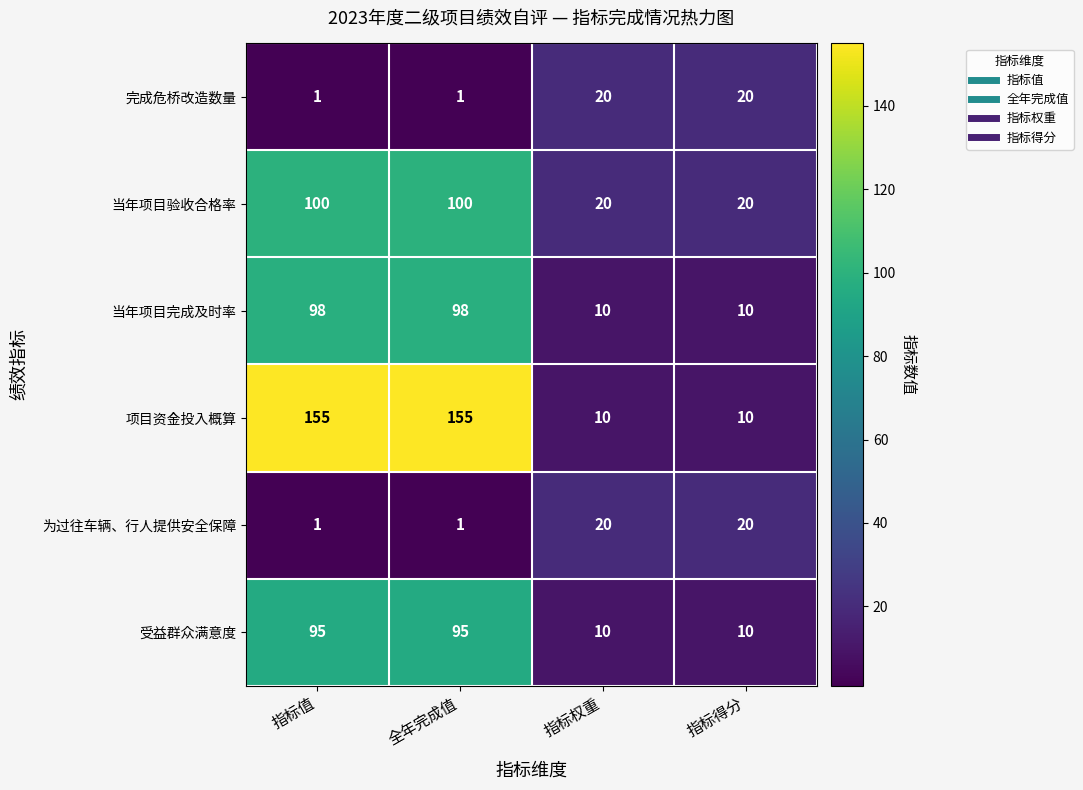

How many distinct data groups are displayed?

6